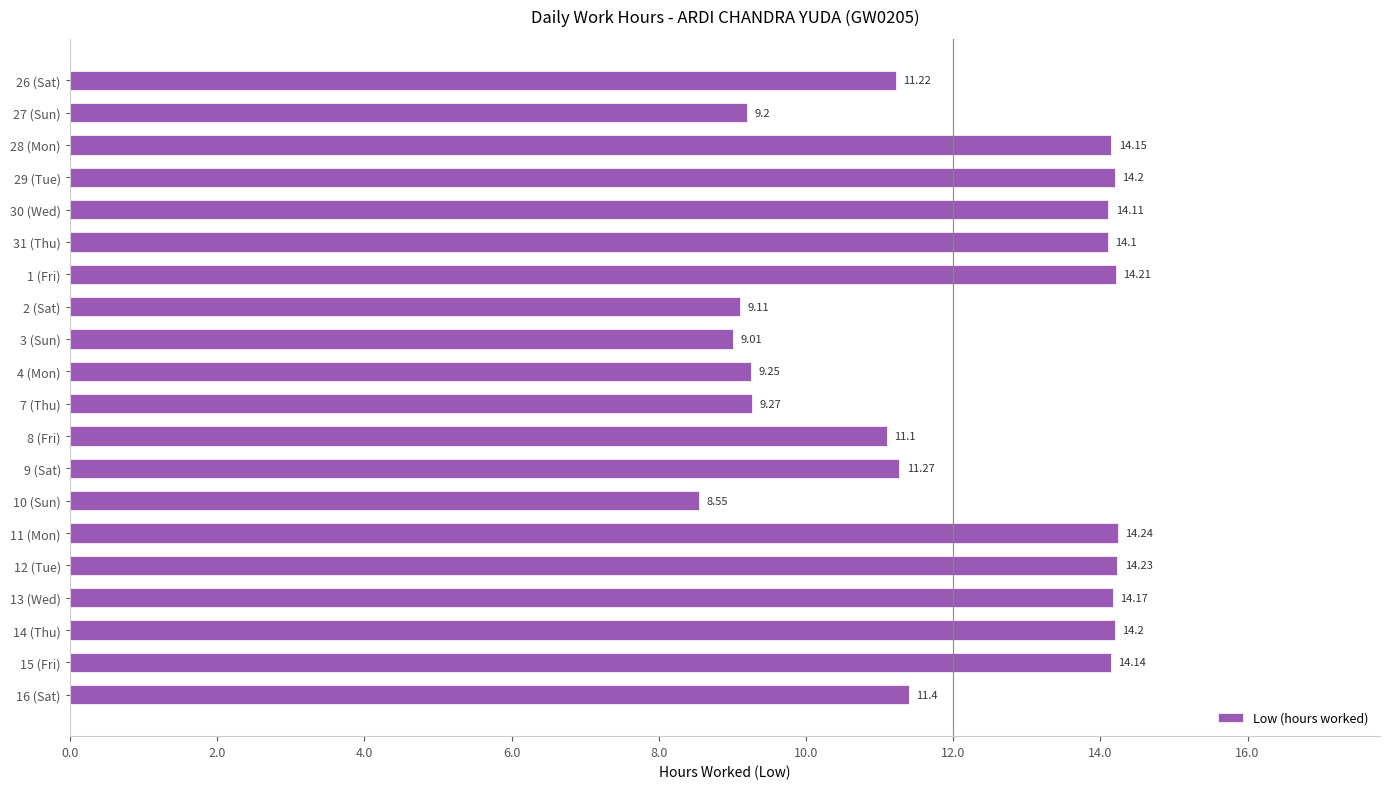

What is the change in value from 2 (Sat) to 12 (Tue)?

+5.1